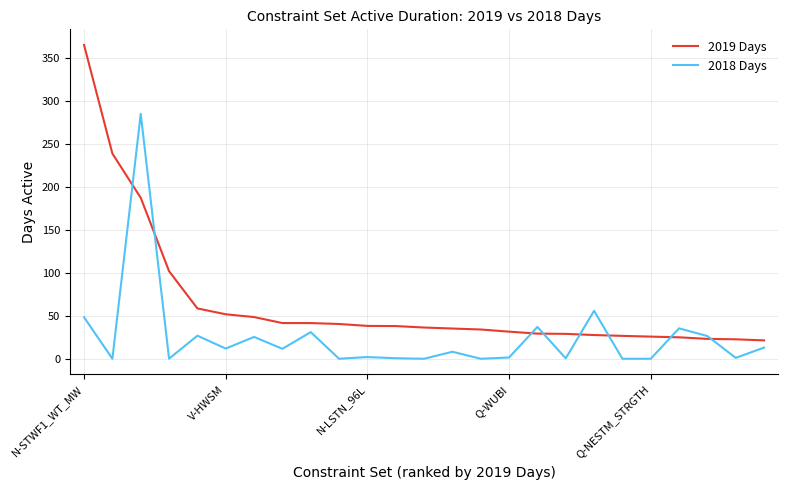

Count the number of data series in this chart.

2